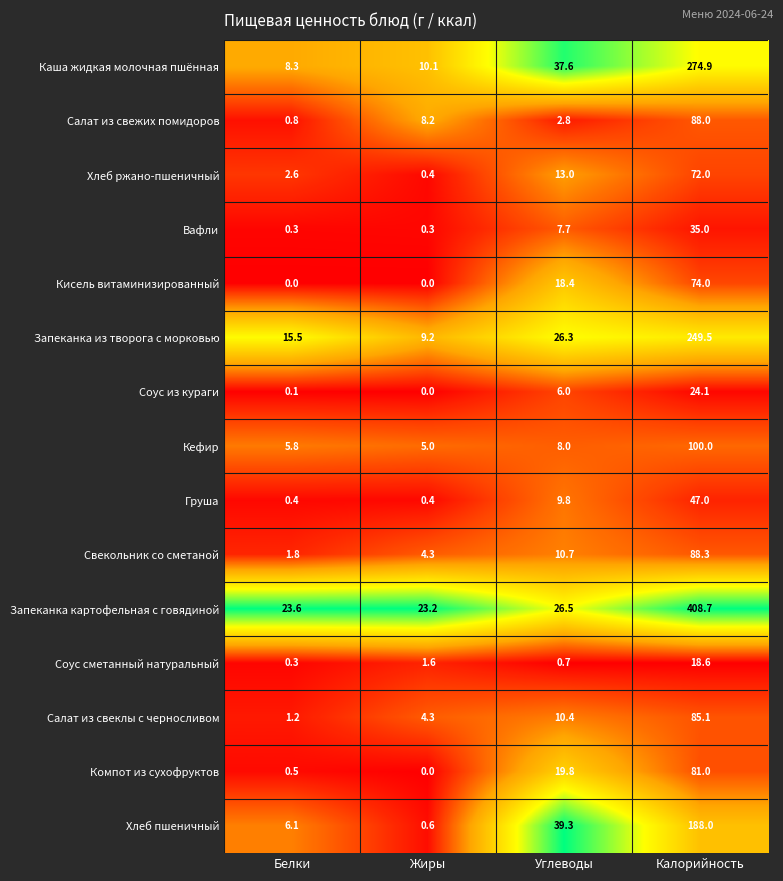

How many categories are shown in the chart?

4